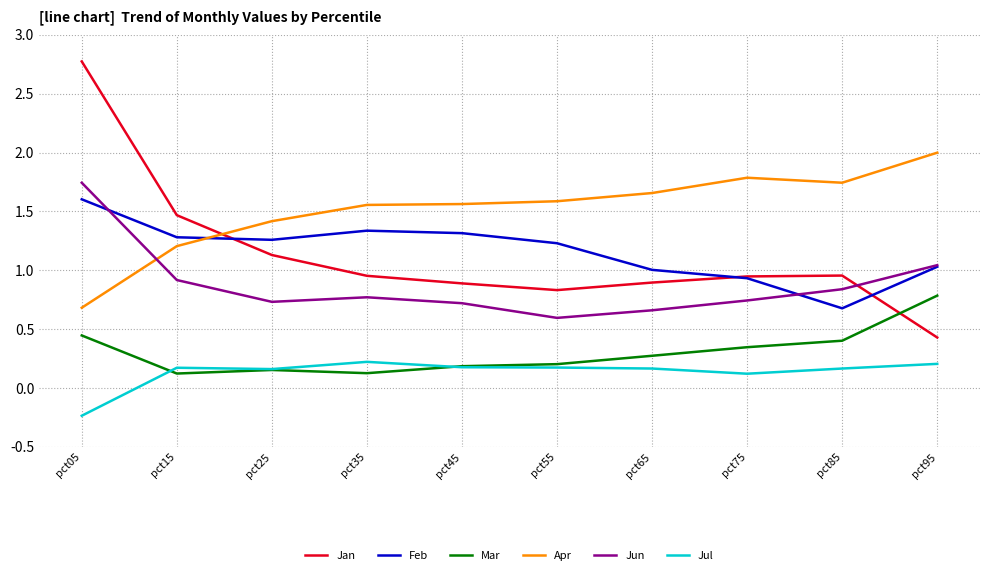

The value of Apr at pct25 is 2.4. True or false?

False